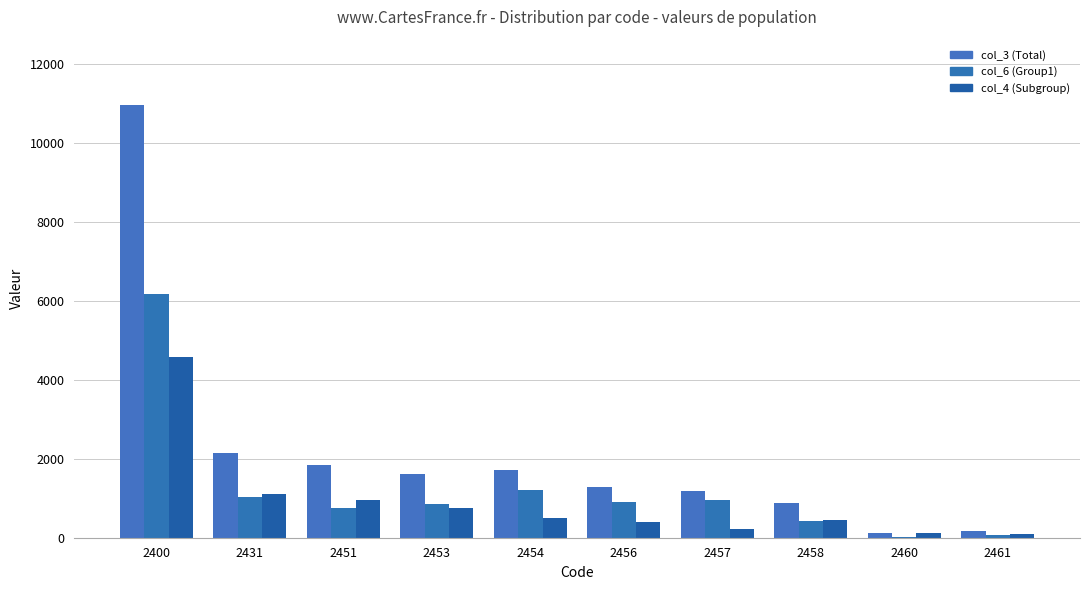

Rank the categories by col_4 (Subgroup) value from lowest to highest.

2461, 2460, 2457, 2456, 2458, 2454, 2453, 2451, 2431, 2400